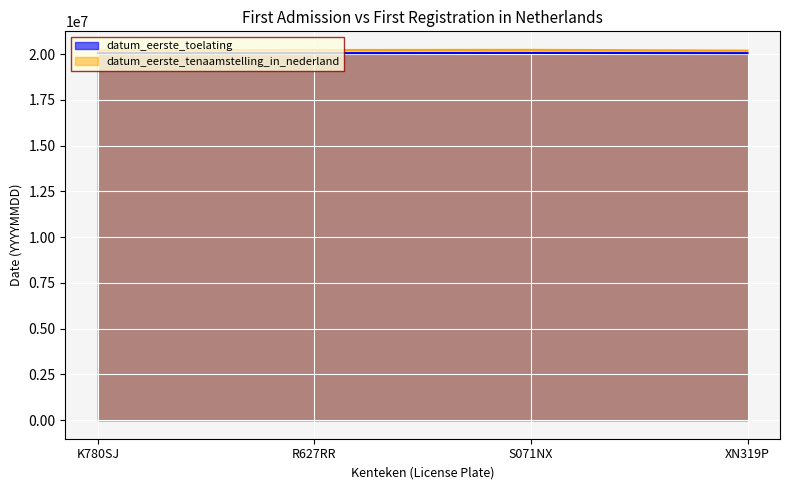

Reading left to right, transcribe all the data shown in this chart.

datum_eerste_toelating: 20050731	20050317	20060118	20050701
datum_eerste_tenaamstelling_in_nederland: 20210403	20221103	20230317	20190208